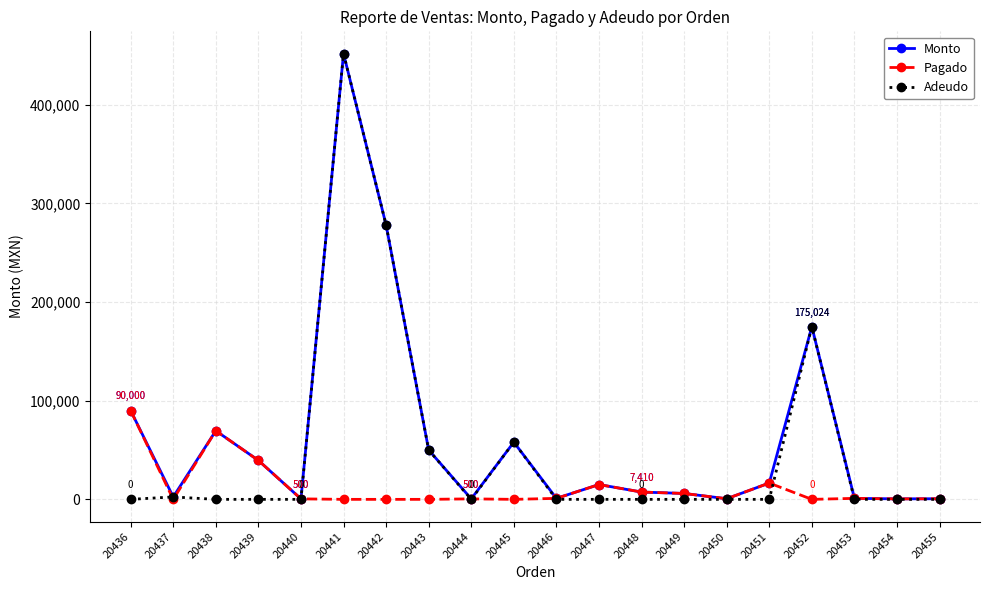

Which series has the largest total across all categories?

Monto